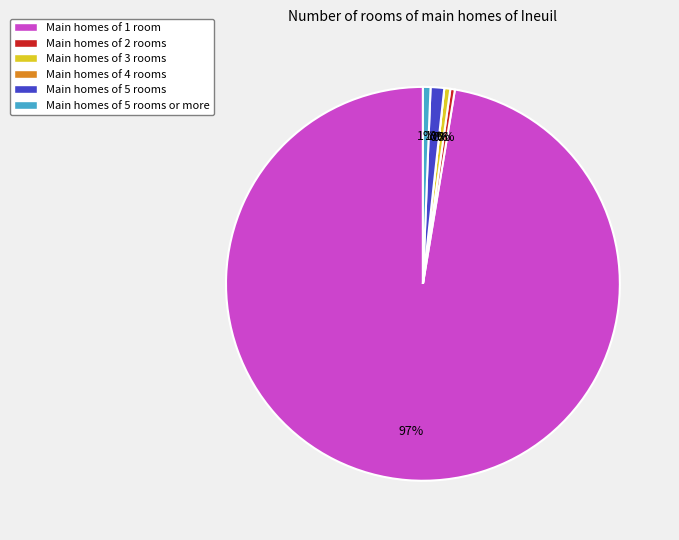

What percentage is the Main homes of 5 rooms slice, to the nearest percent?

1%